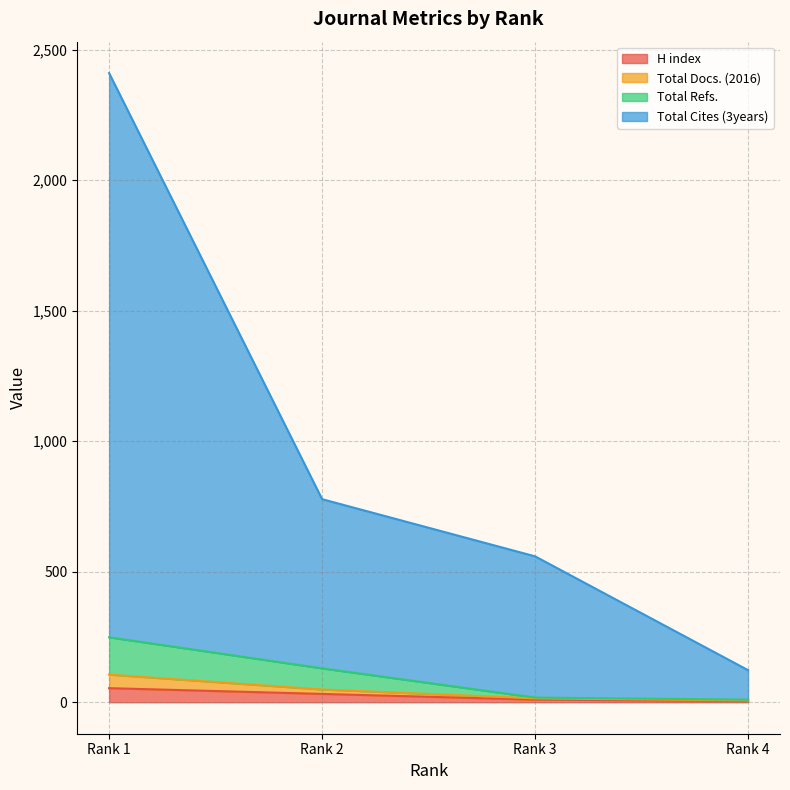

True or false: Total Docs. (2016) and H index intersect in this chart.

False